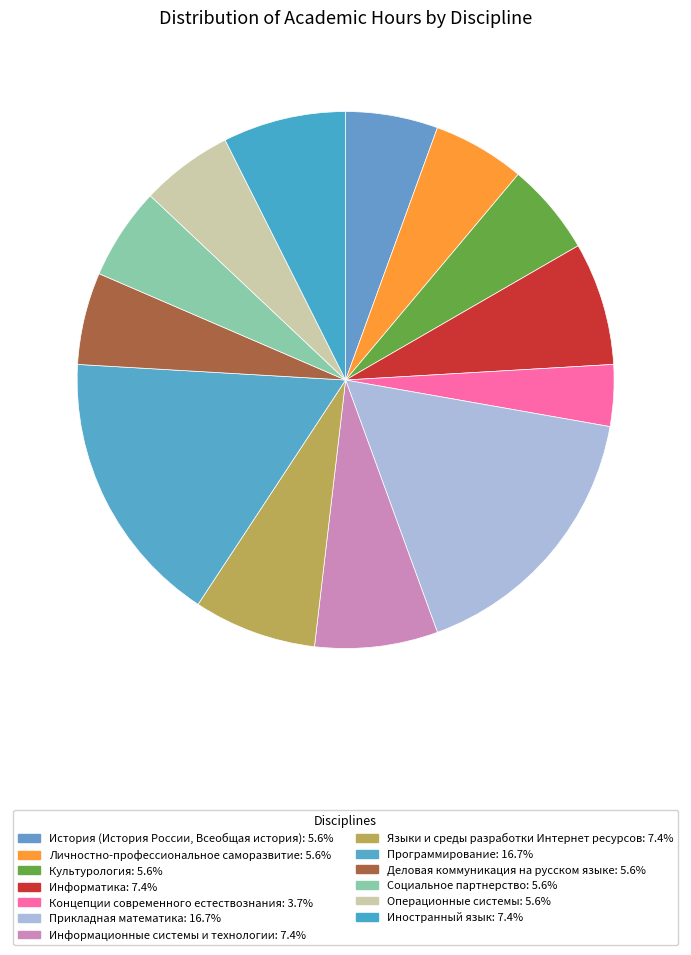

Approximately how many times larger is the value at Операционные системы compared to Иностранный язык?

0.8